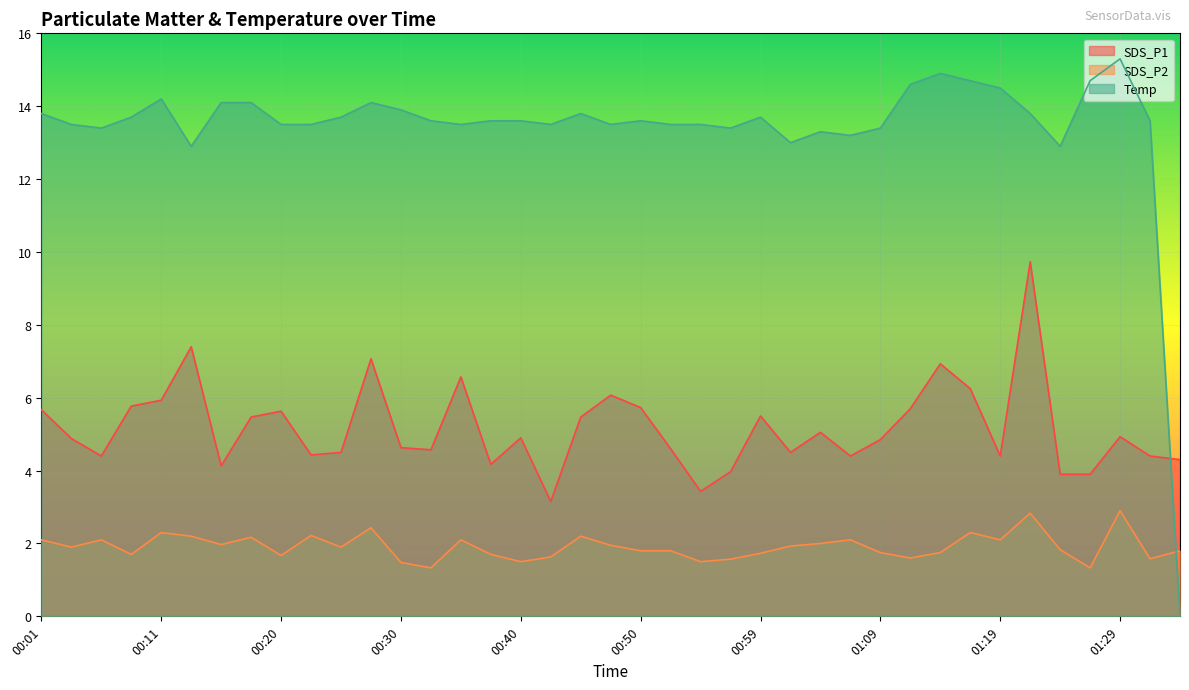

True or false: SDS_P1 and SDS_P2 intersect in this chart.

False